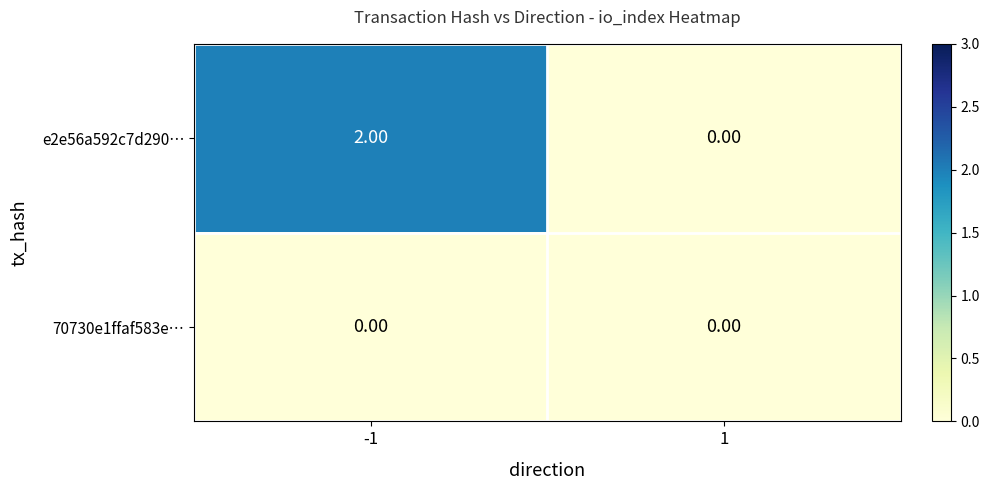

Rank the series by their average value, from lowest to highest.

70730e1ffaf583e…, e2e56a592c7d290…